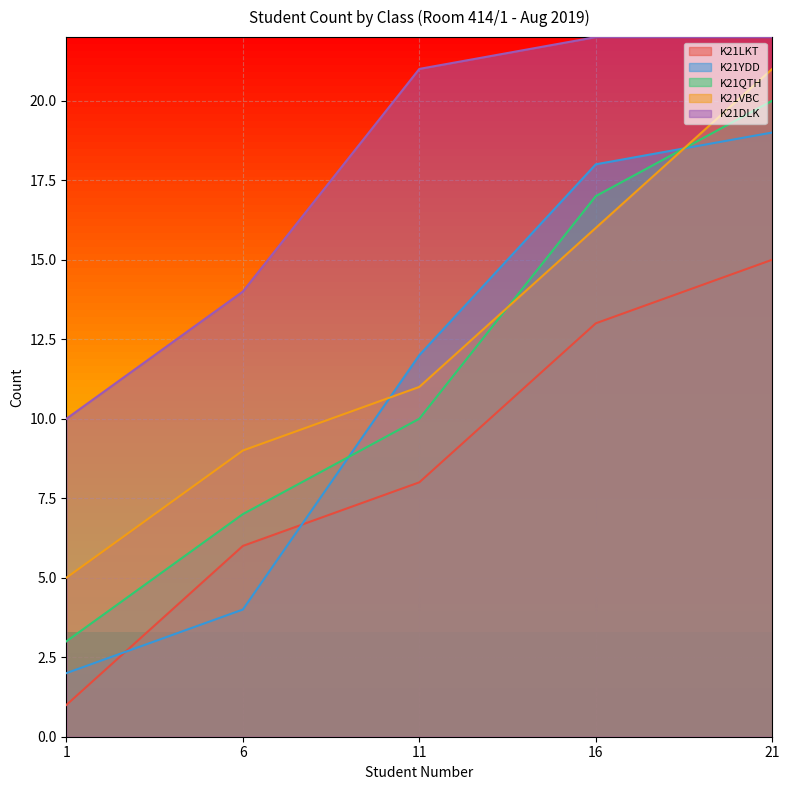

What is the greatest value displayed?

22